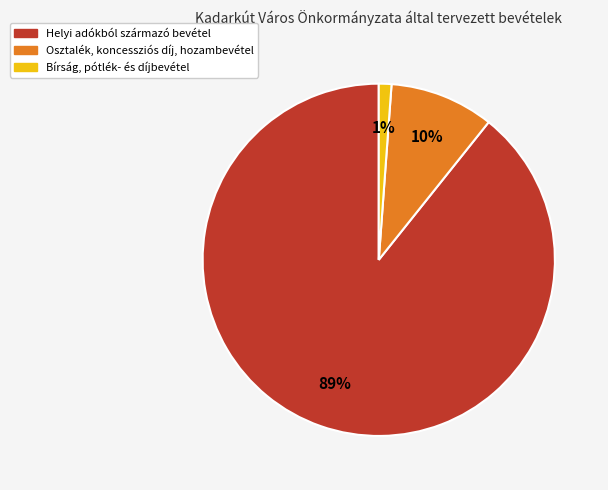

Count the number of slices in the pie.

3